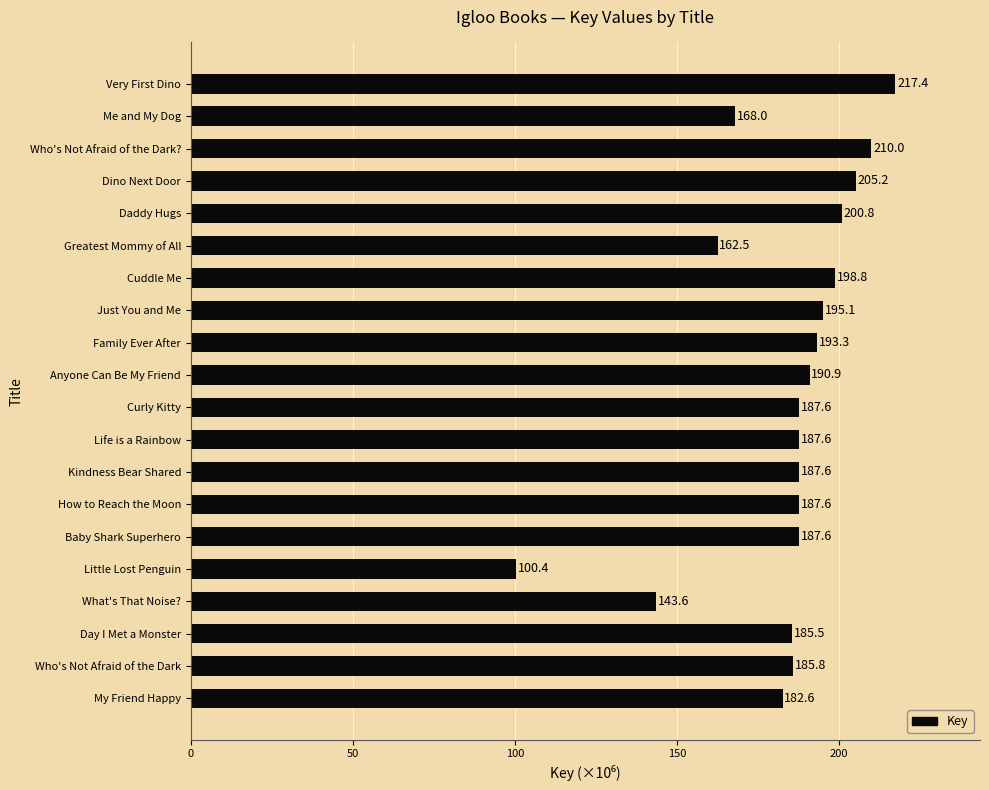

What is the label of the 11th bar from the bottom?

Anyone Can Be My Friend